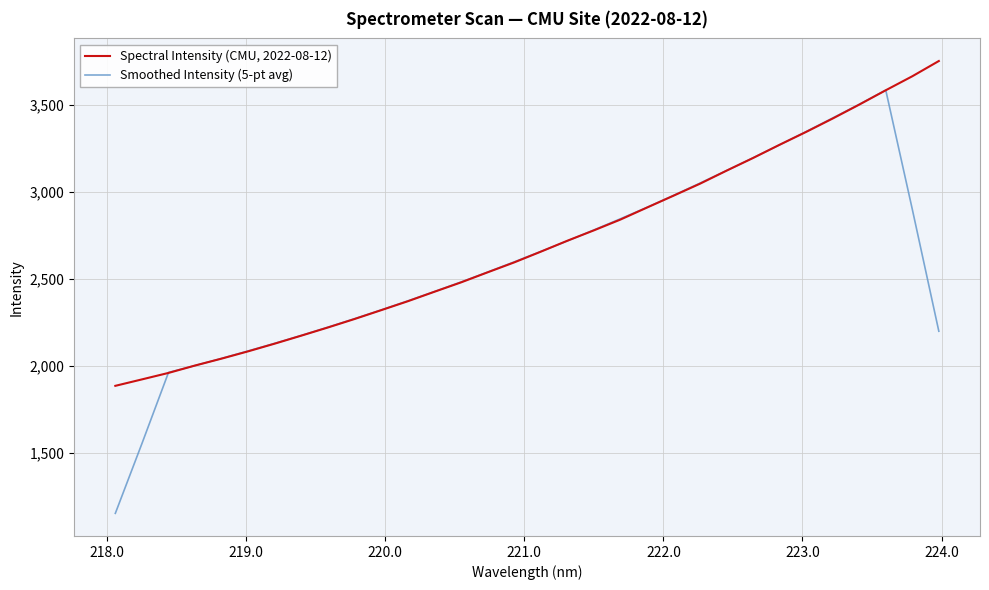

After their last crossing, which series has the higher values: Smoothed Intensity (5-pt avg) or Spectral Intensity (CMU, 2022-08-12)?

Spectral Intensity (CMU, 2022-08-12)